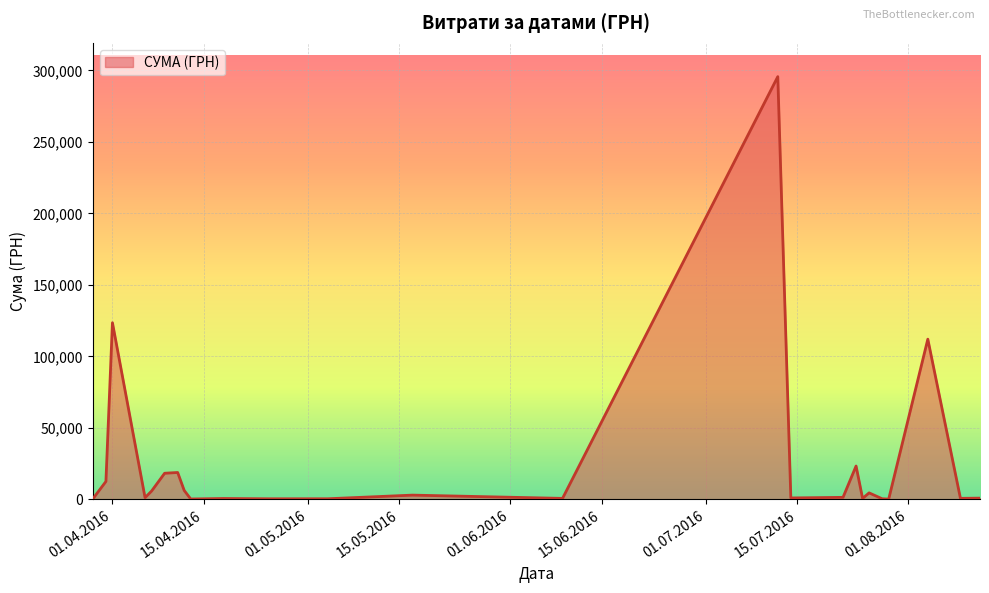

What is the greatest value displayed?

295638.6